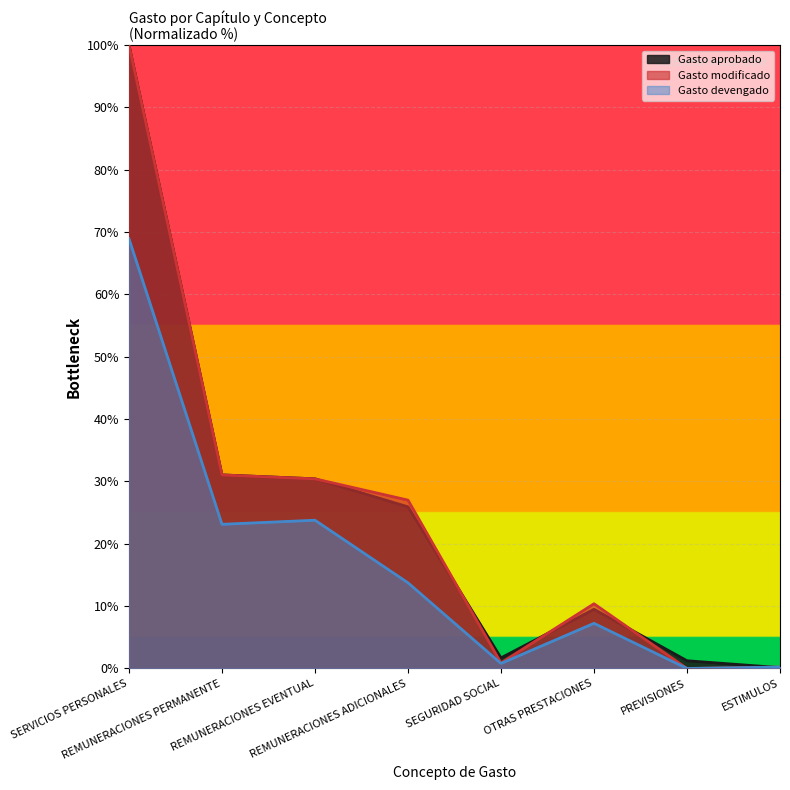

Reading left to right, extract all data points from this chart.

Gasto aprobado: 100.0	31.1	30.4	25.9	1.7	9.5	1.2	0.1
Gasto modificado: 100.0	31.1	30.4	27.0	0.9	10.4	0.0	0.2
Gasto devengado: 69.0	23.1	23.8	13.7	0.8	7.2	0.0	0.2